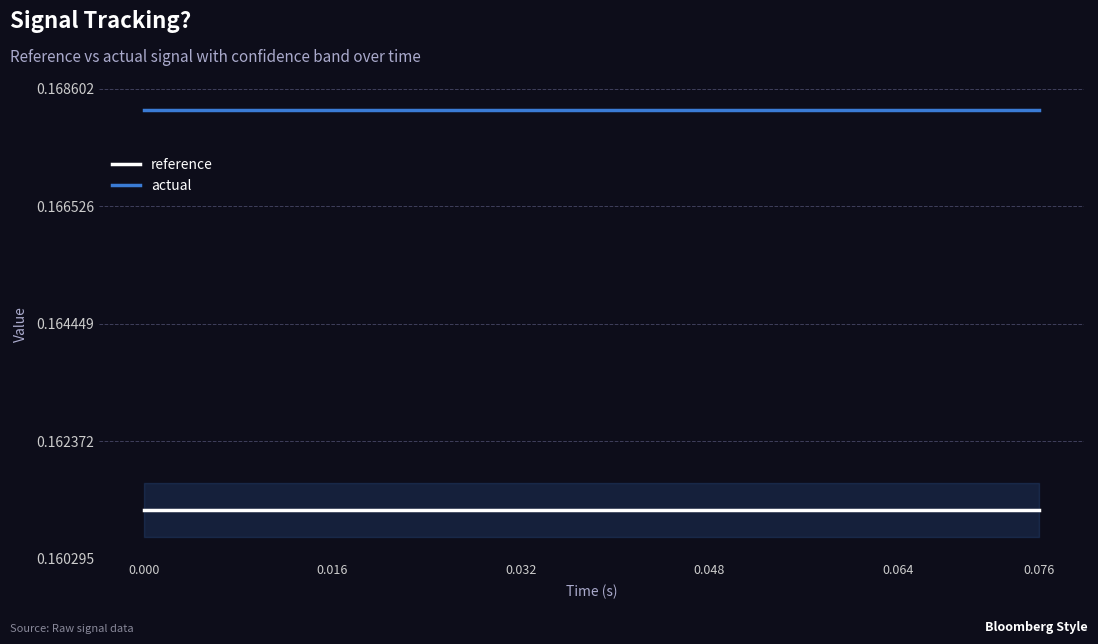

Rank the series by their average value, from highest to lowest.

actual, reference